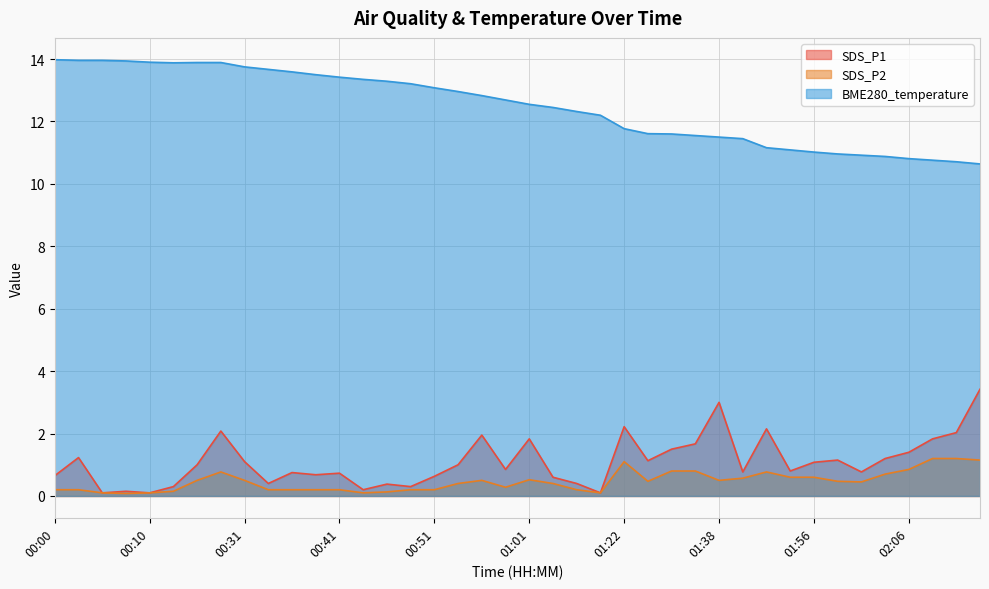

Which has a higher value, 00:17 or 00:31?

00:17